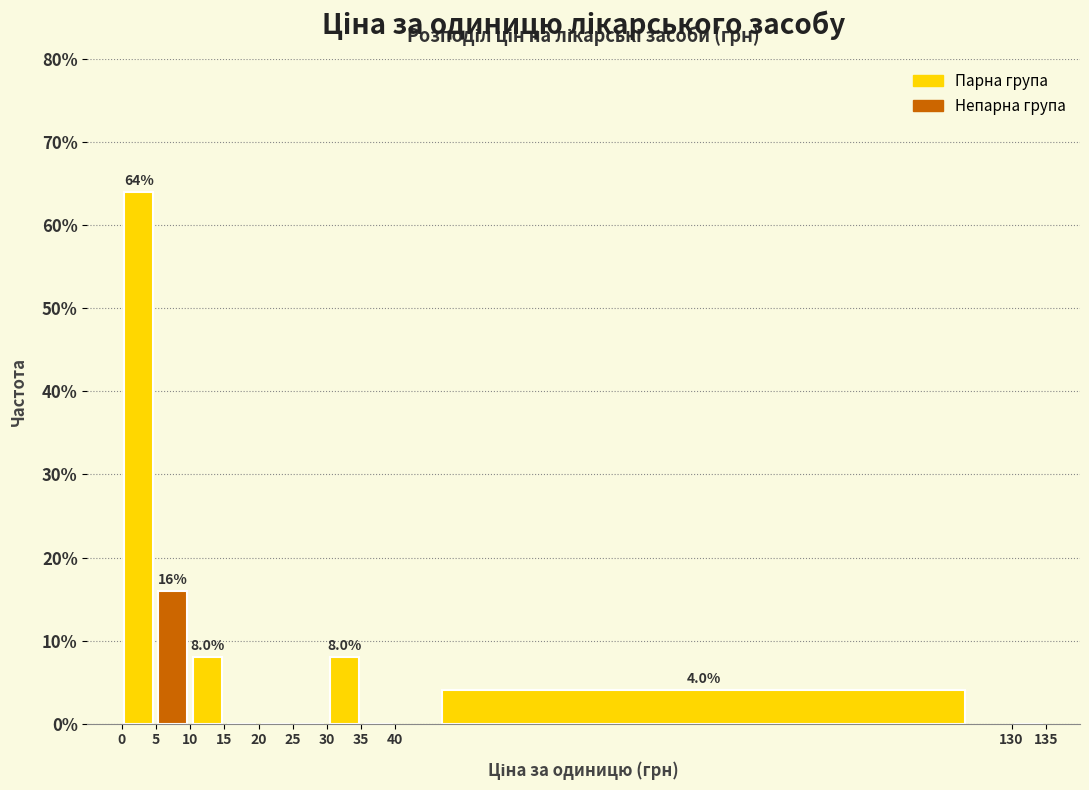

Which range on the x-axis has the tallest bar?

0 to 5